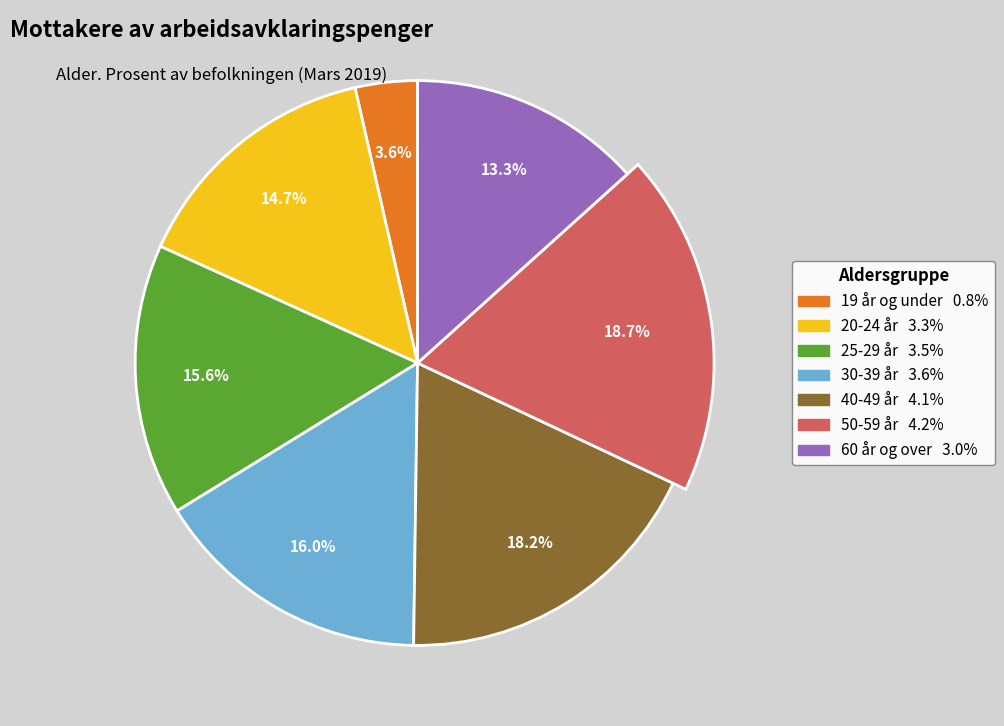

To the nearest percent, what is the difference between the largest and smallest slice percentages?

15%